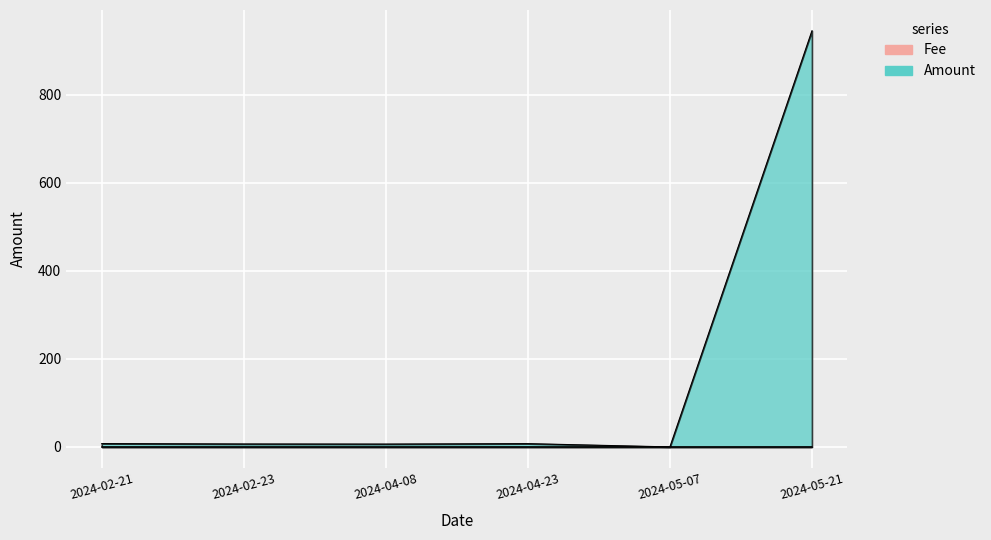

Where is Fee nearest to the value 0?

2024-02-21